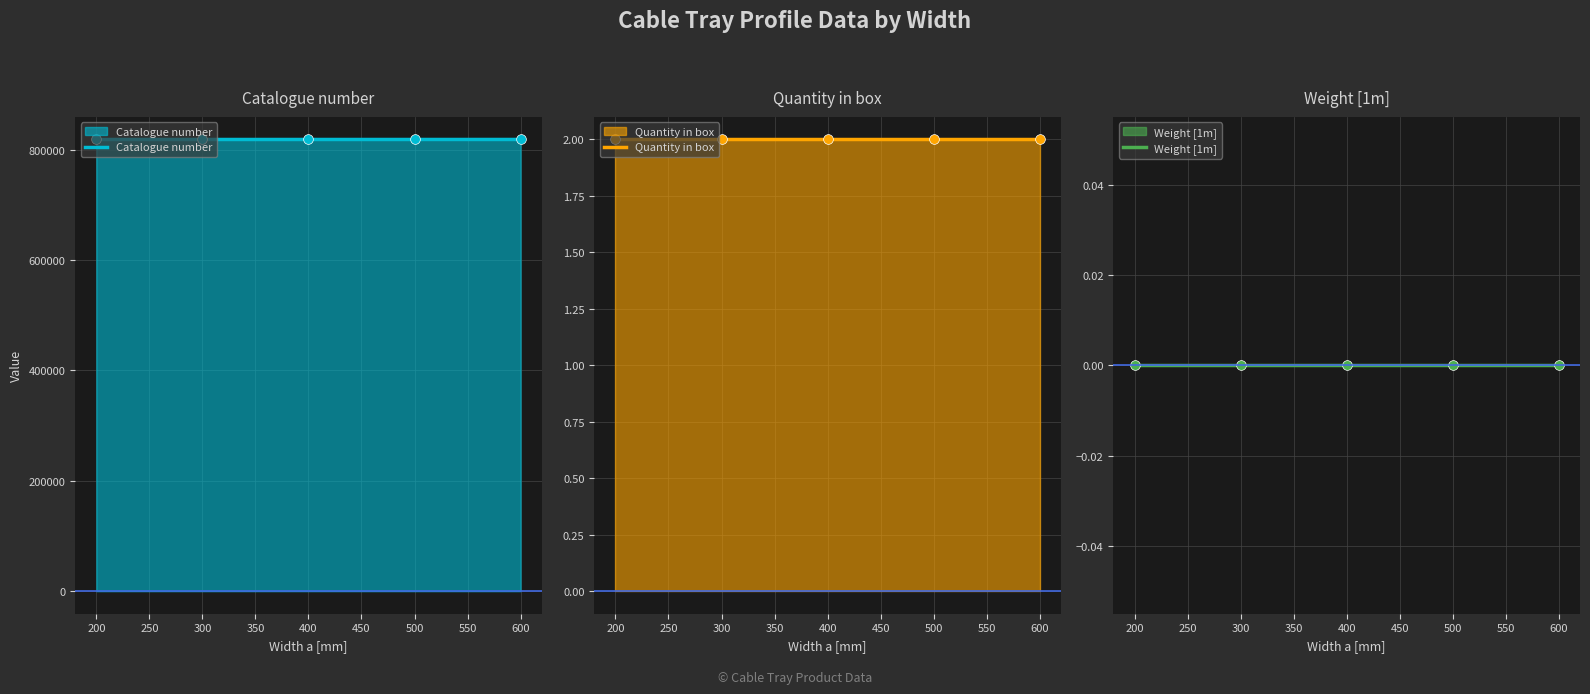

Reading left to right, transcribe all the data shown in this chart.

Catalogue number: 818320	818330	818340	818350	818360
Quantity in box: 2	2	2	2	2
Weight [1m]: 0	0	0	0	0